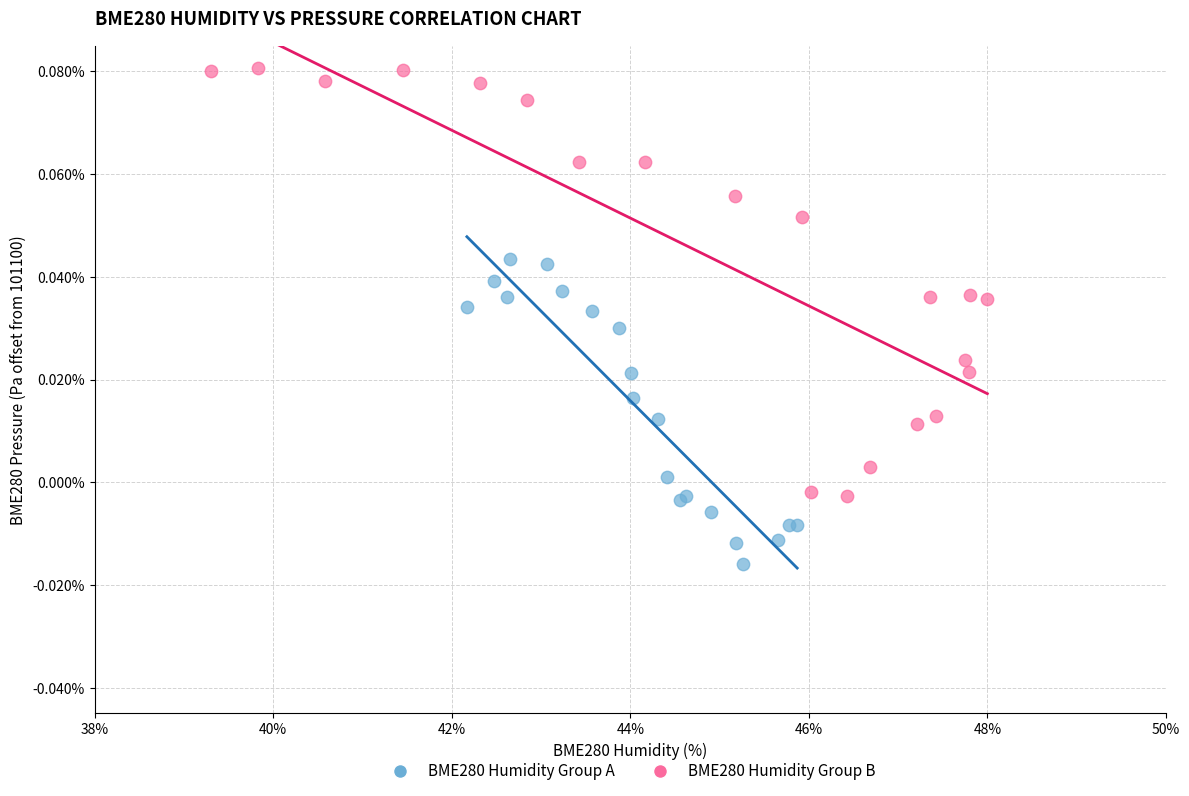

Which series has the largest Y range (max minus min)?

BME280 Humidity Group B